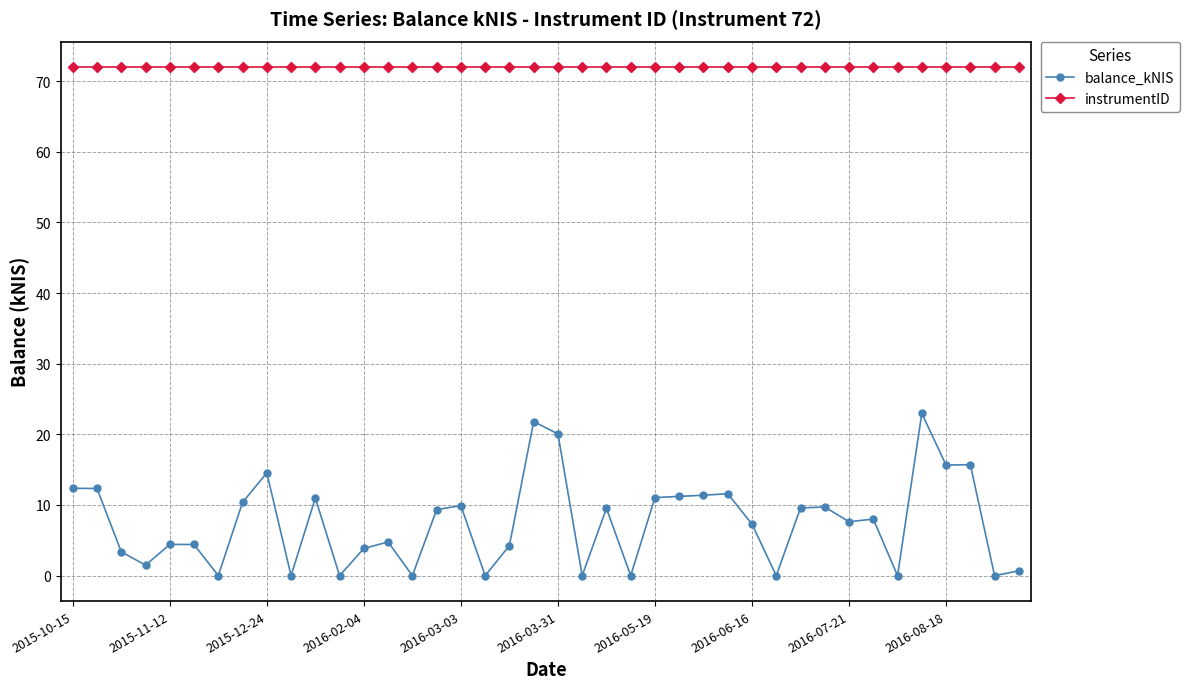

Which series has the widest spread of values?

balance_kNIS